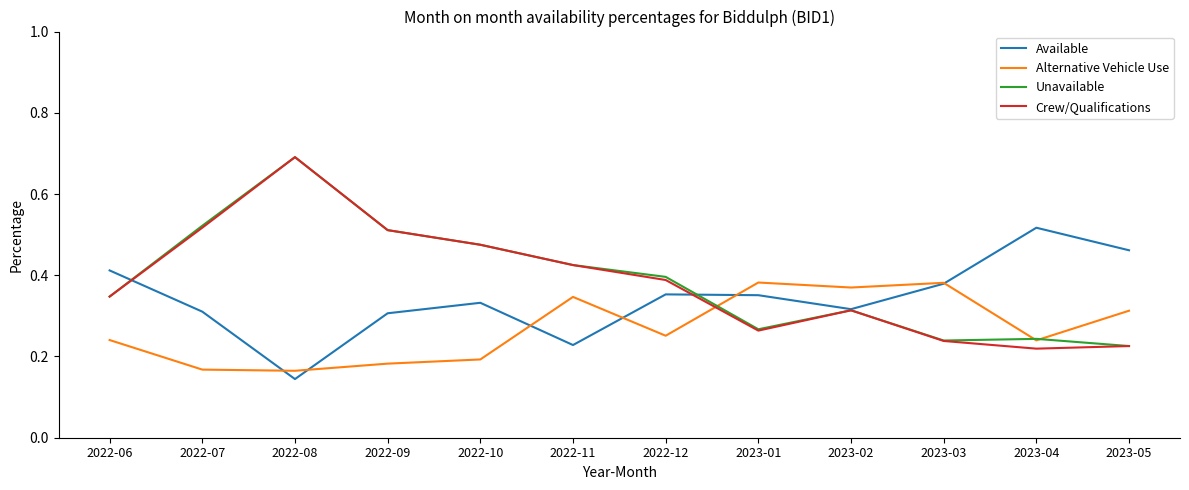

Which label corresponds to the smallest value in the chart?

2022-08